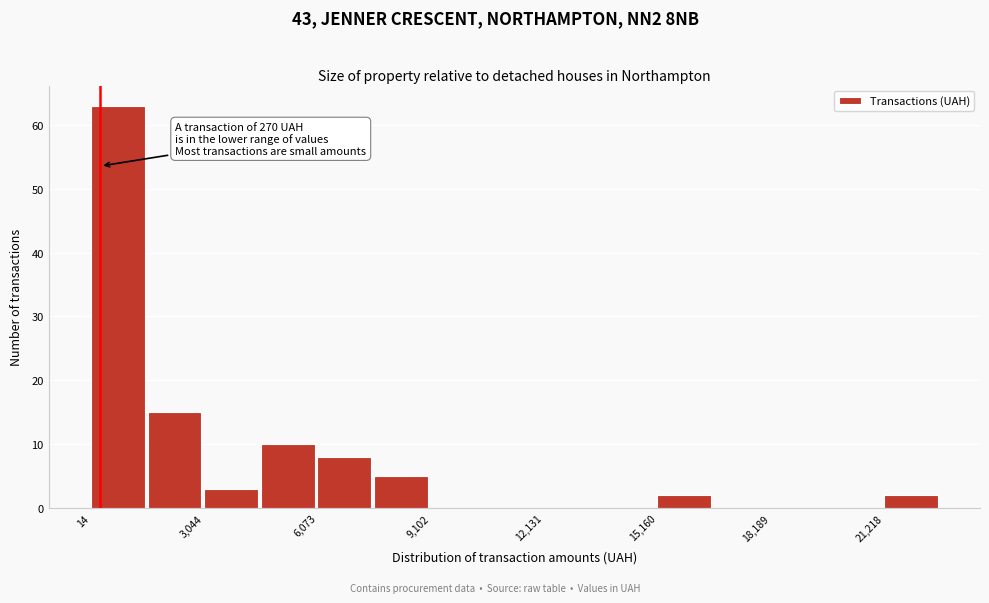

Read against the x-axis, roughly where is the centre of the tallest bar?

500